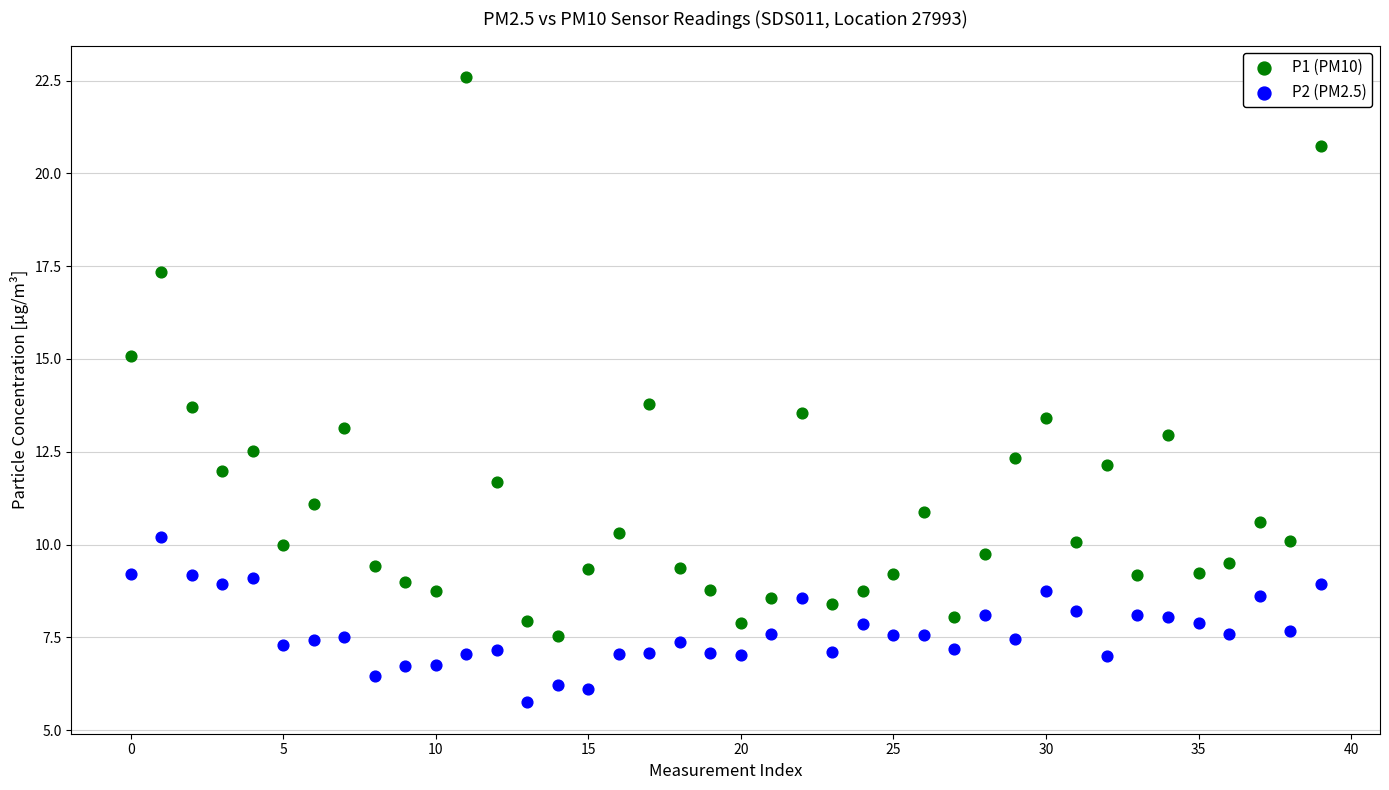

Which series has the widest spread of Y values?

P1 (PM10)